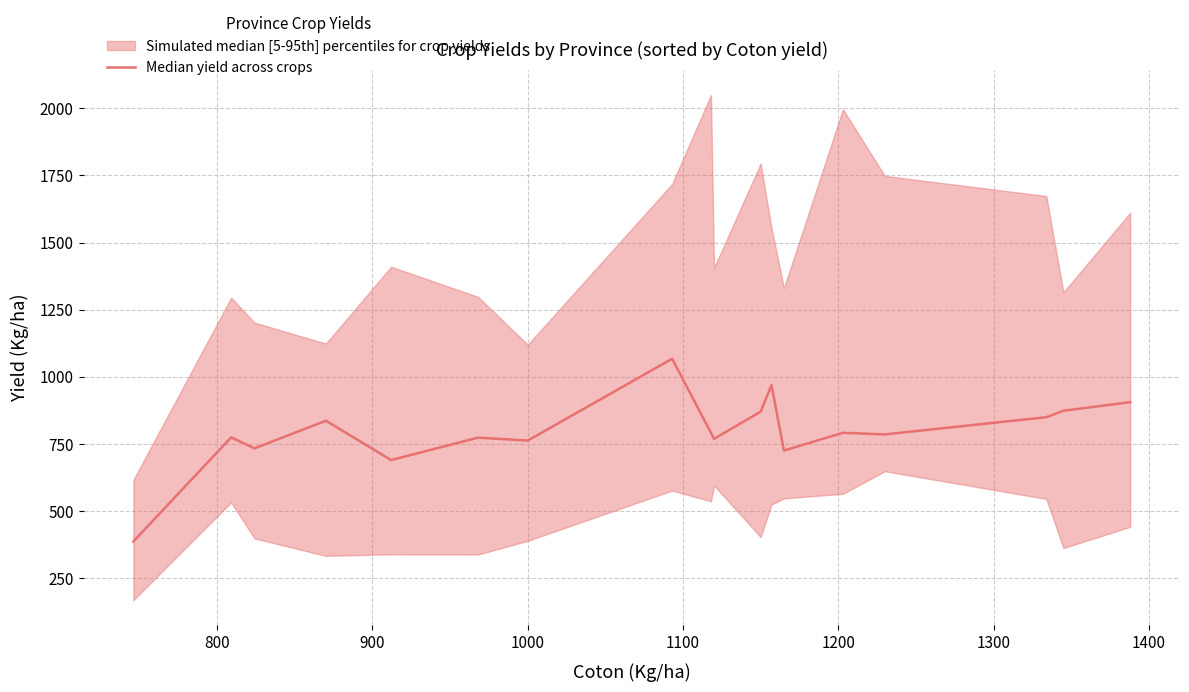

How many categories are shown in the chart?

18